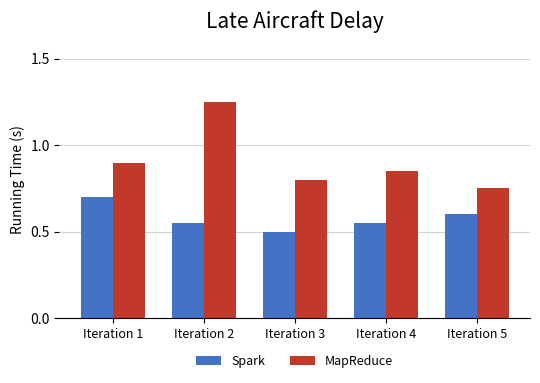

True or false: Spark has a value of 0.6 at Iteration 5.

True